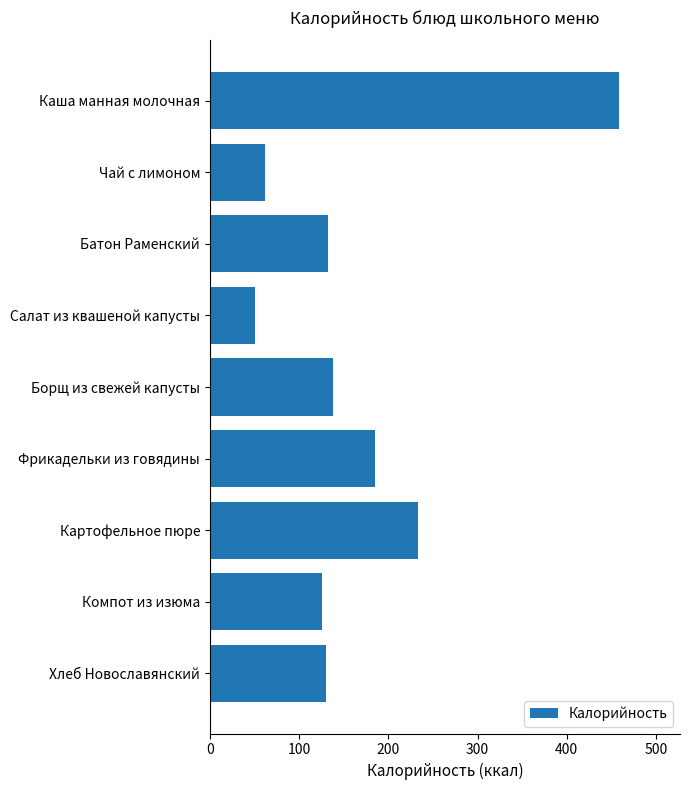

True or false: the data shows 62.0 at Чай с лимоном.

True